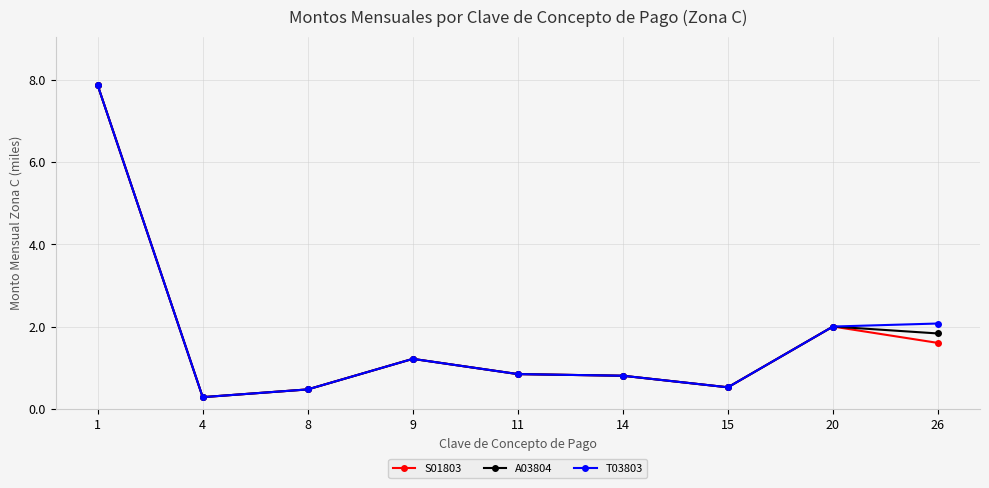

Which category has the highest value in the T03803 series?

1